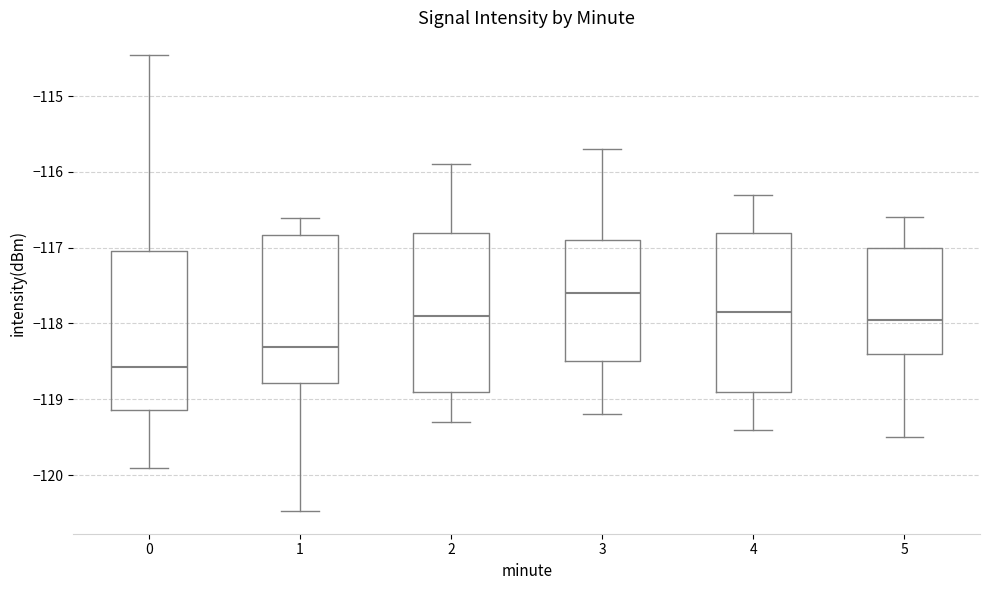

Which box has the lowest median line?

0